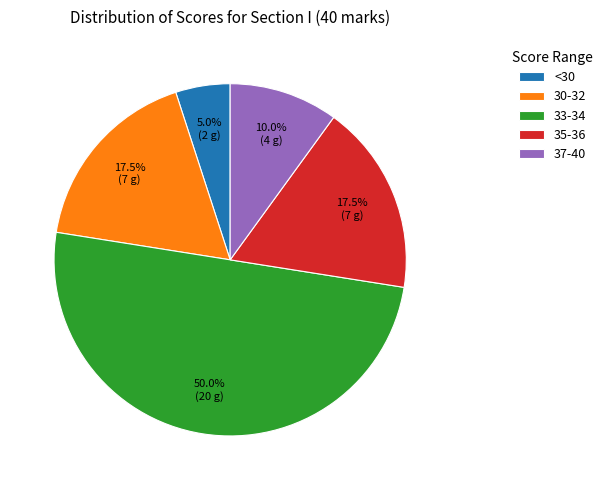

What is the largest slice in the pie chart?

33-34